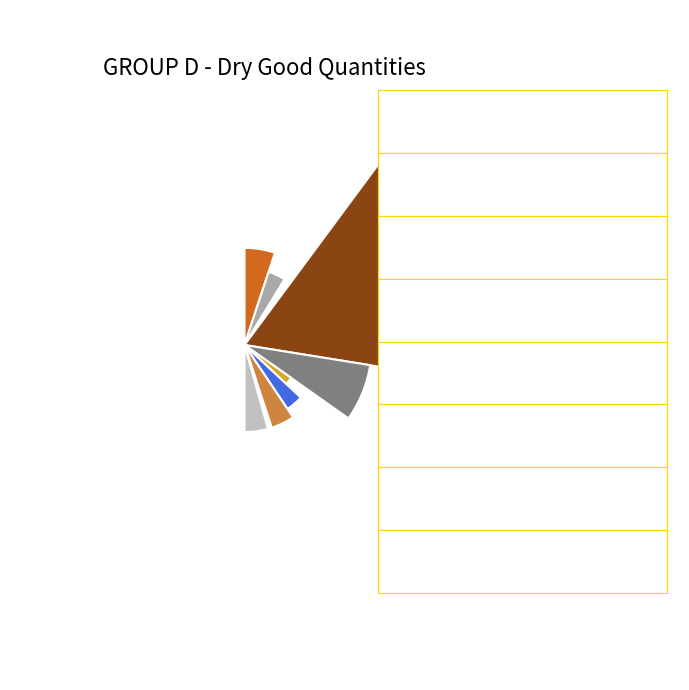

Is it true that apricot preserve is 1% of the pie?

True